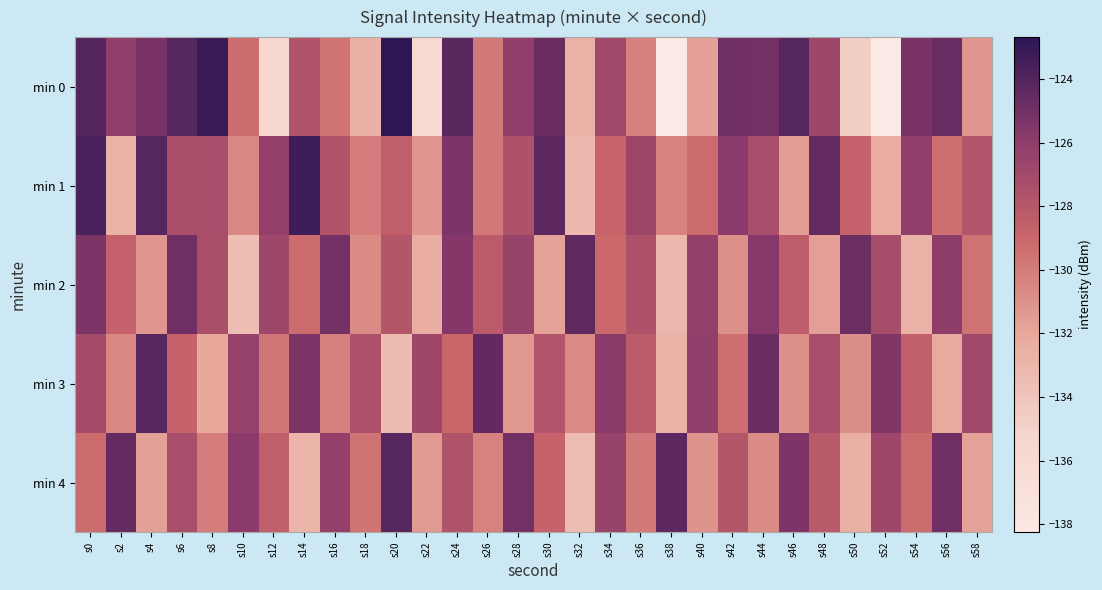

What is the minimum value shown in the chart?

-138.3